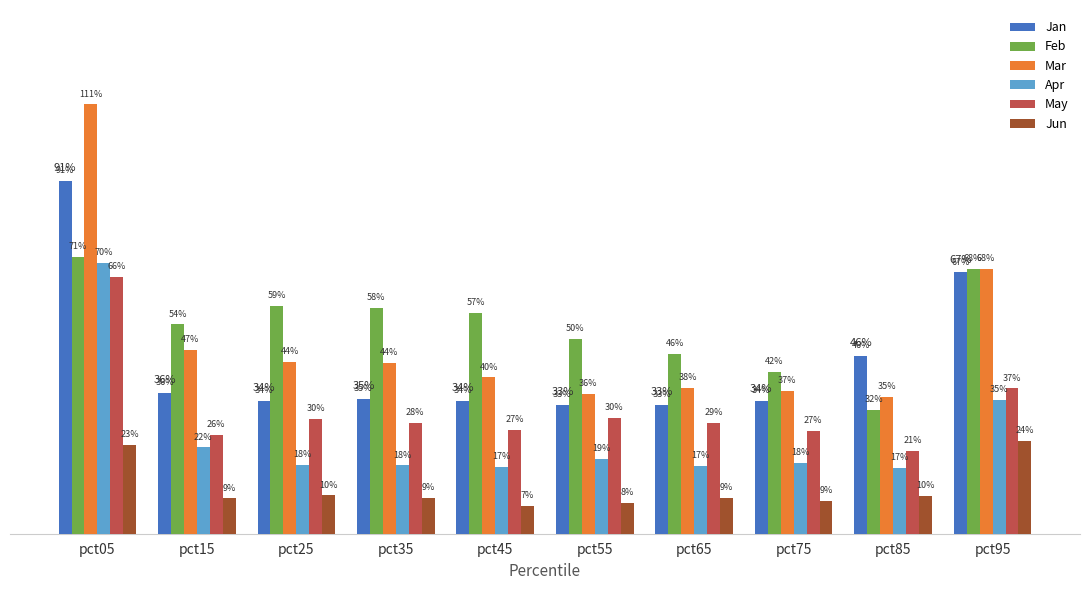

What are all the series names shown in the legend?

Jan, Feb, Mar, Apr, May, Jun